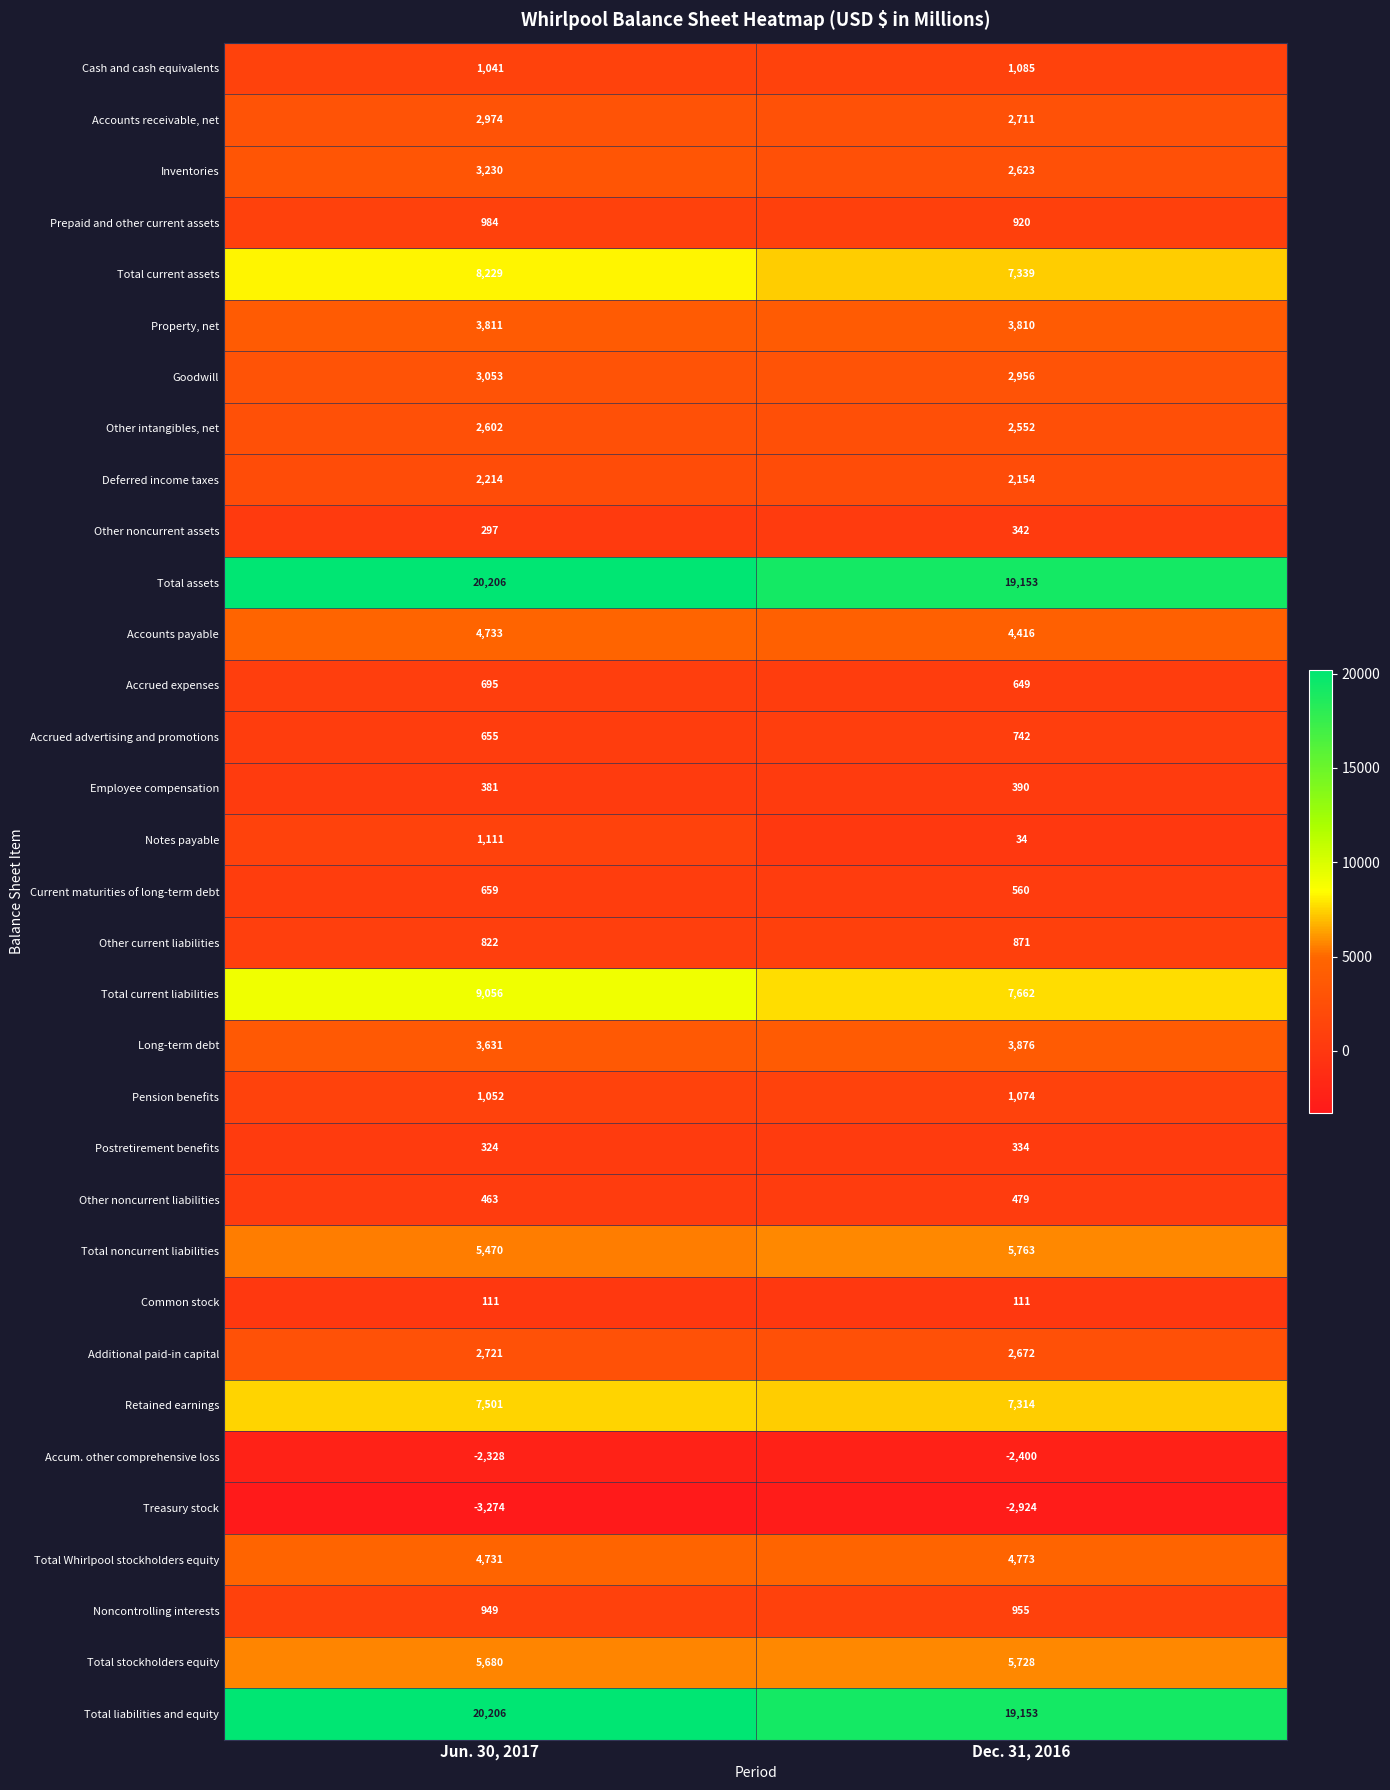

How many series are shown in this chart?

33